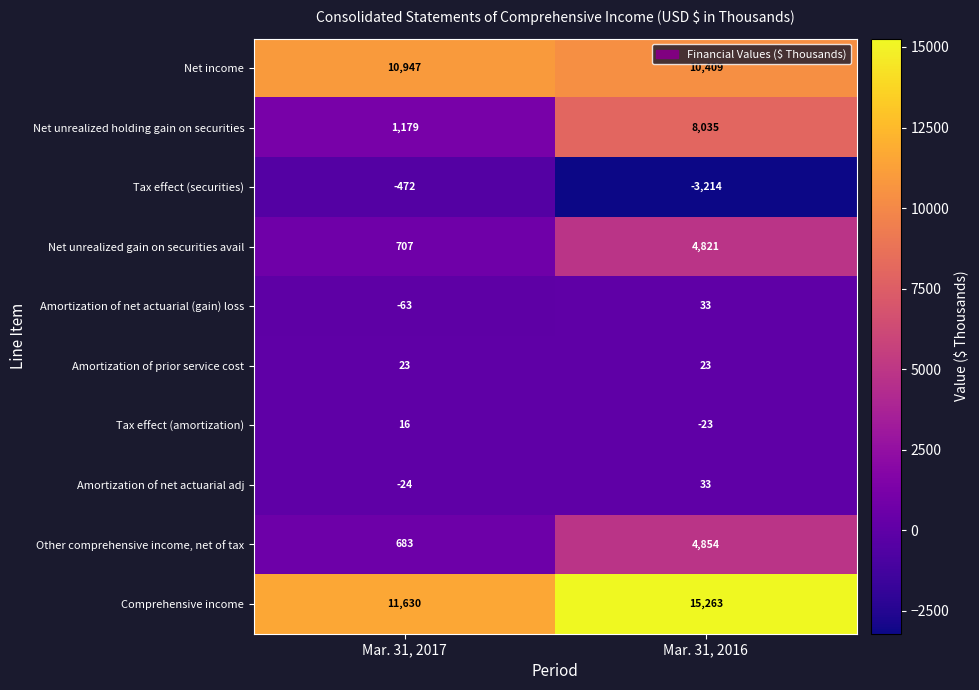

The value of Comprehensive income at Mar. 31, 2017 is 11630. True or false?

True